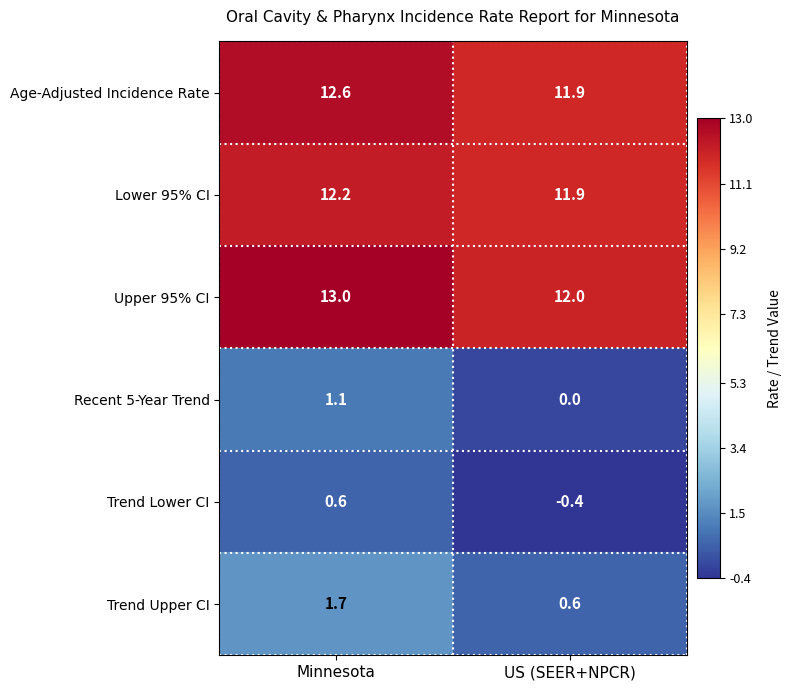

Count the number of data series in this chart.

6